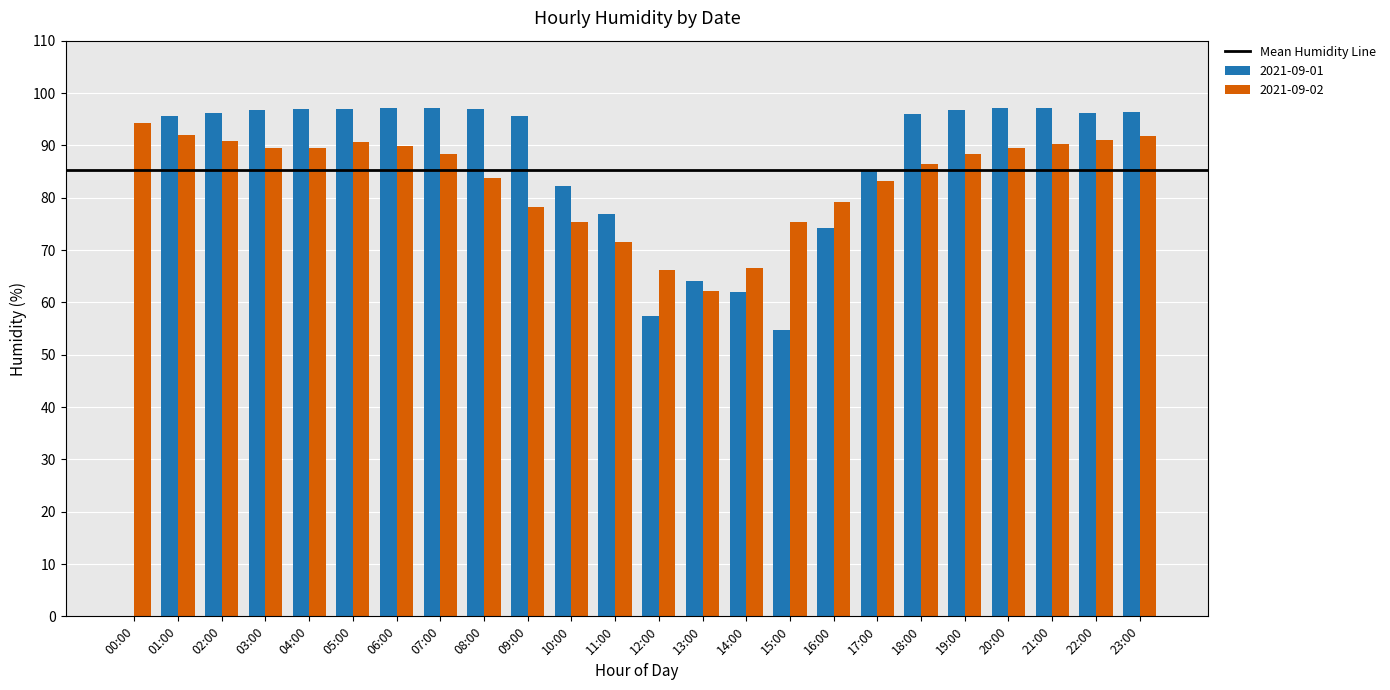

Is the value of 2021-09-02 at 10:00 greater than the value of 2021-09-01 at 09:00?

No